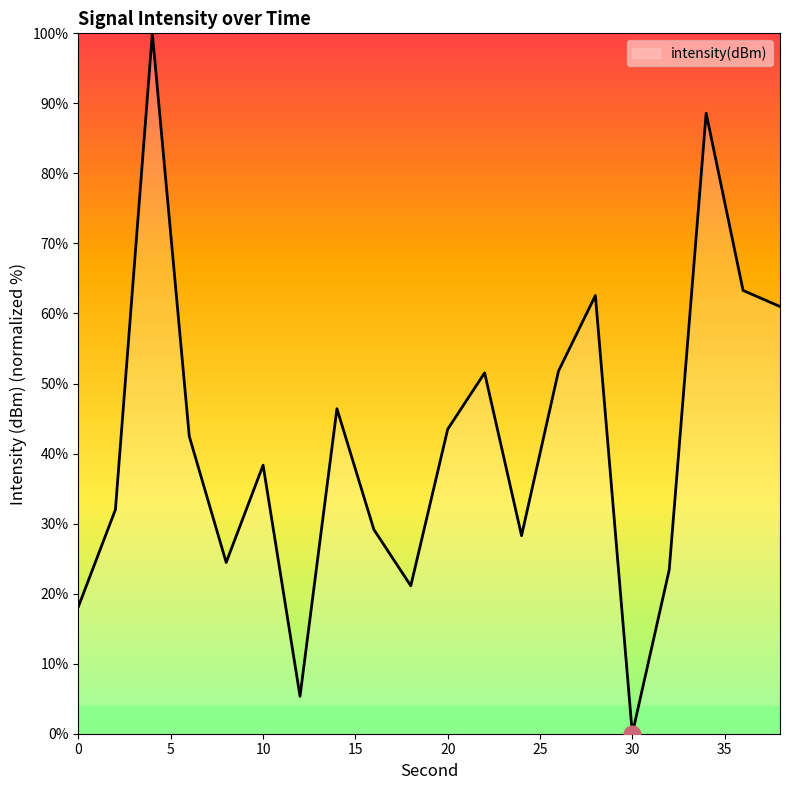

What is the maximum value shown in the chart?

100.0